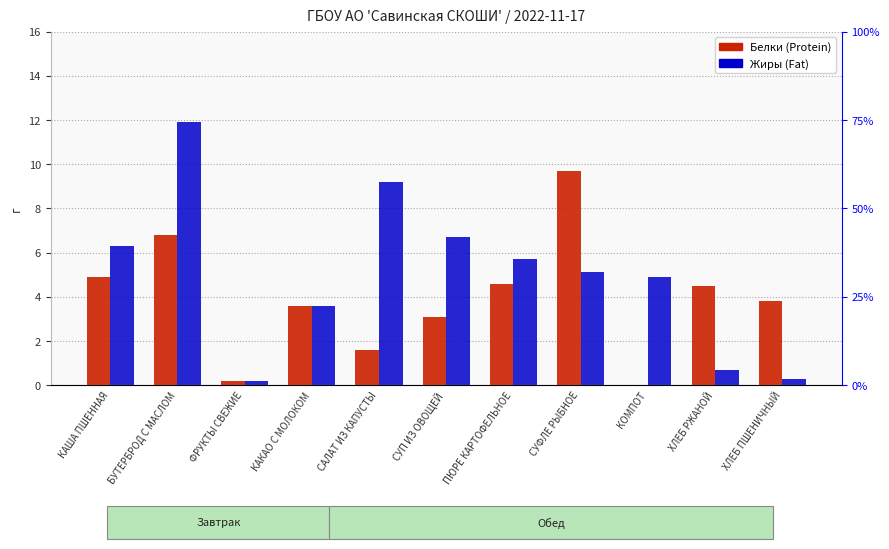

What is the sum of the Жиры (Fat) values at КАКАО С МОЛОКОМ and ПЮРЕ КАРТОФЕЛЬНОЕ?

9.3